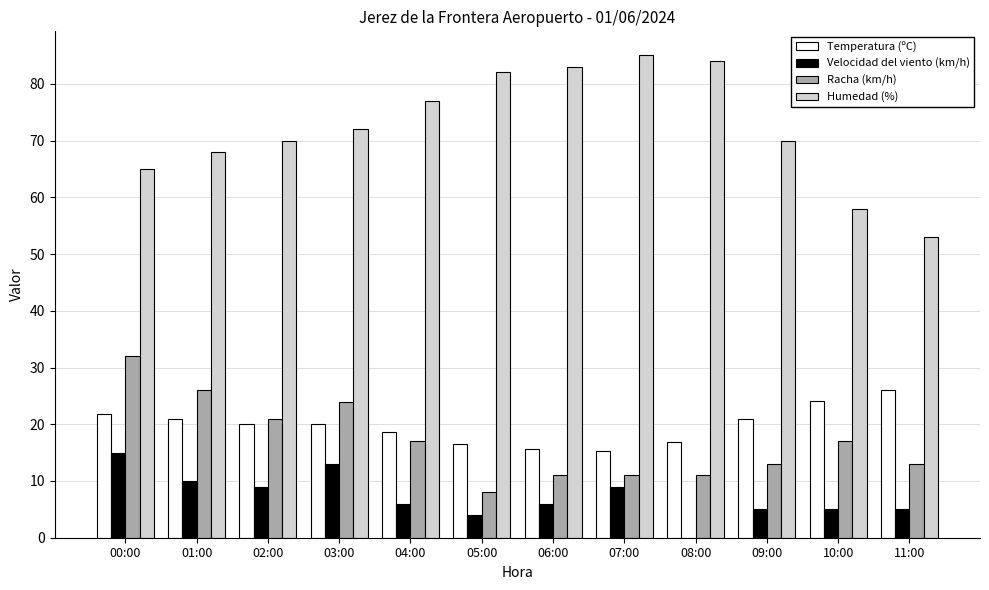

What is the sum of the Racha (km/h) values at 03:00 and 07:00?

35.0